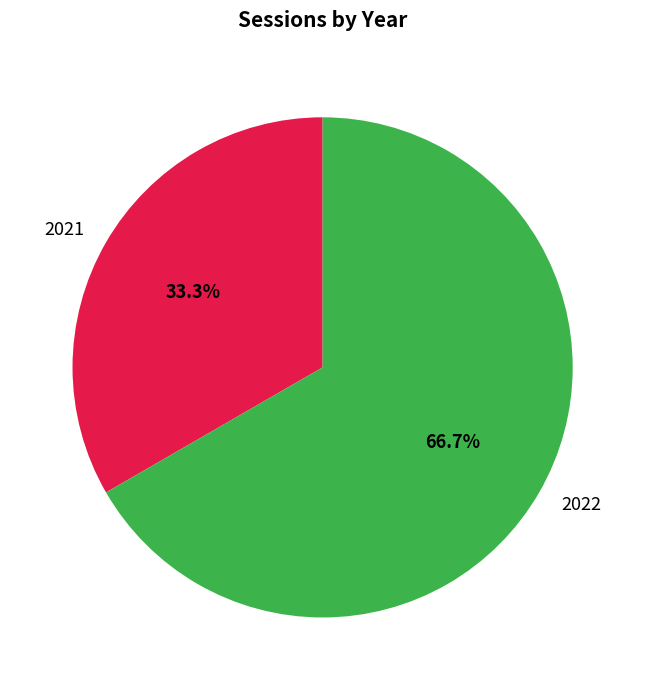

Do 2022 and 2021 together represent more than half of the pie?

Yes